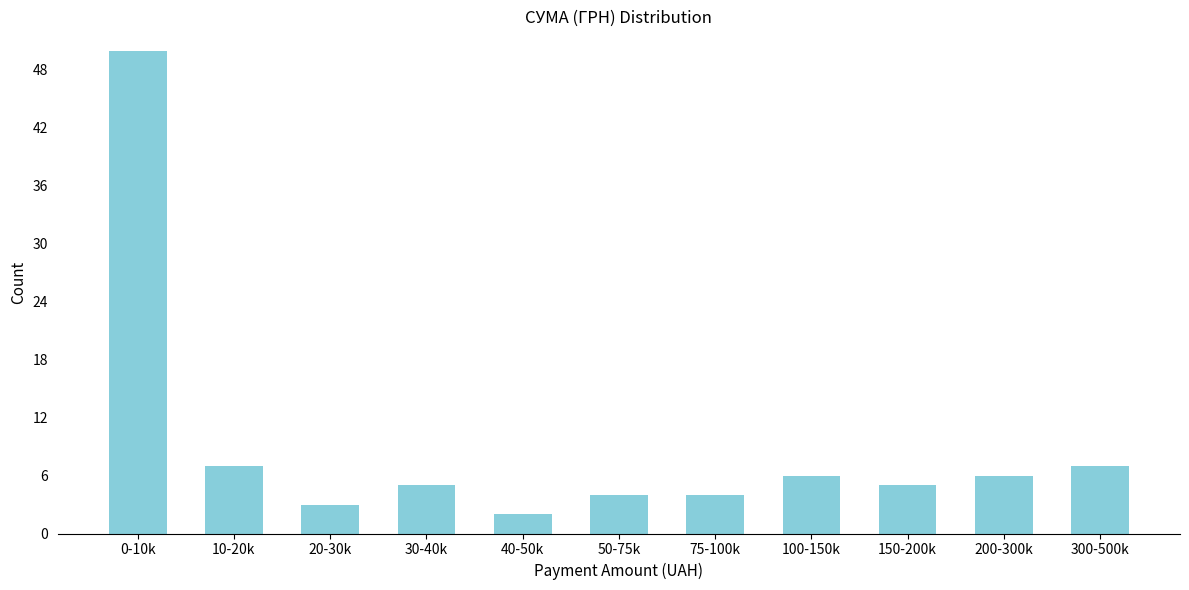

Reading left to right, list all the values displayed in this chart.

50	7	3	5	2	4	4	6	5	6	7